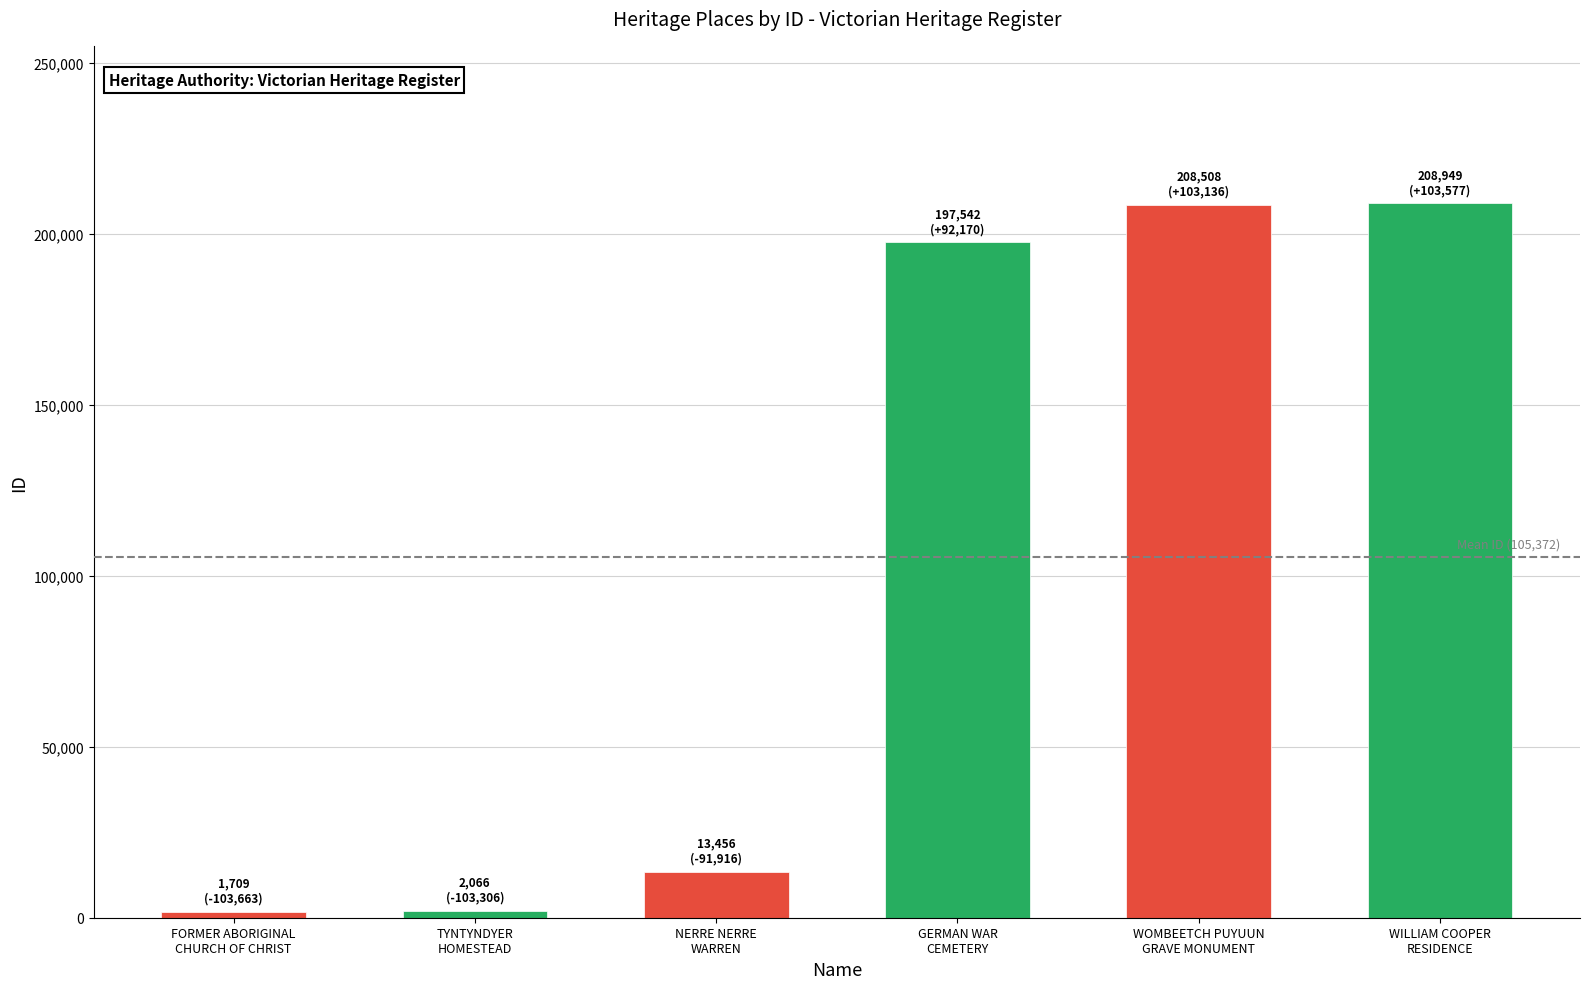

What is the maximum value shown in the chart?

208949